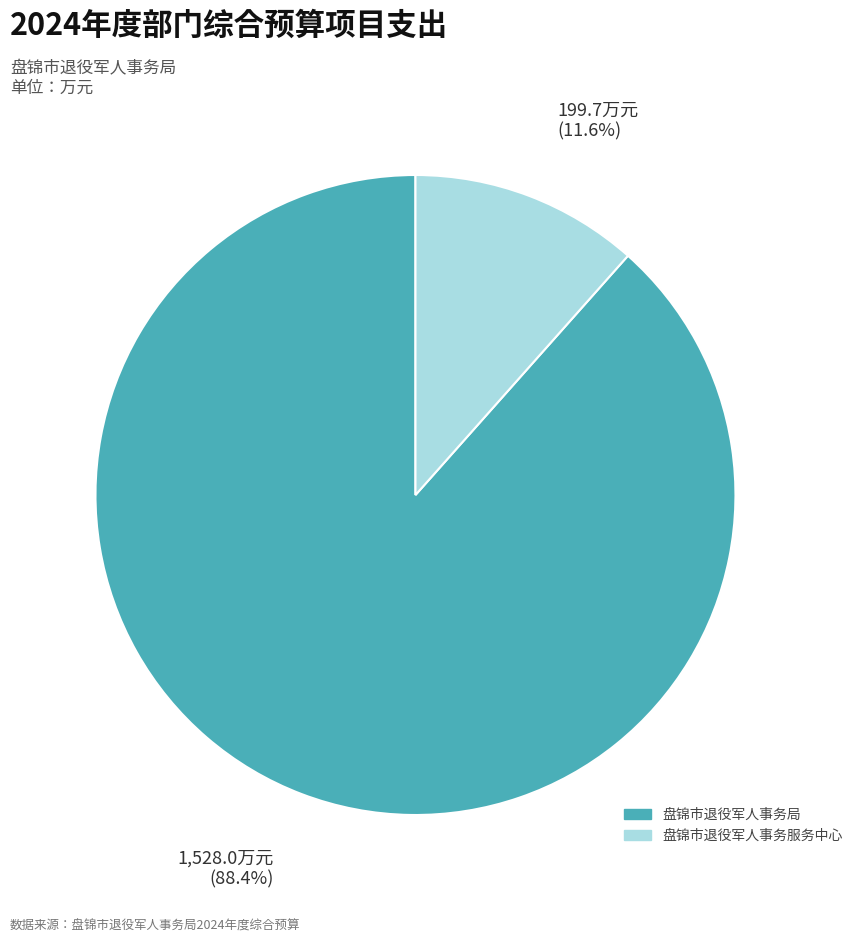

Which slice represents more than half of the pie?

盘锦市退役军人事务局